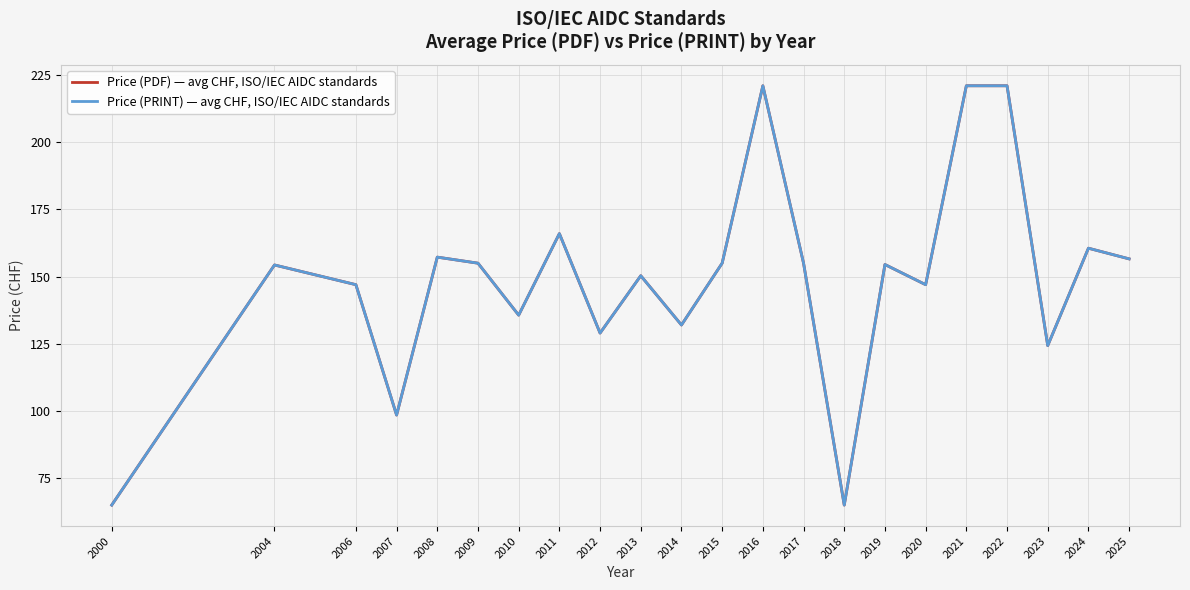

True or false: Price (PDF) — avg CHF, ISO/IEC AIDC standards has more than 1 interior local peaks.

True